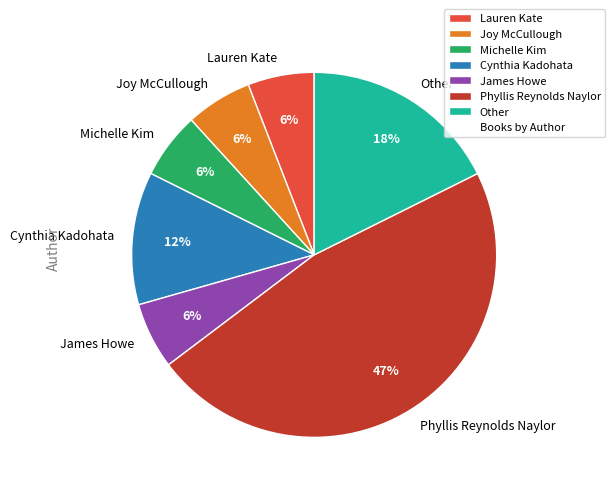

Which slice is the largest?

Phyllis Reynolds Naylor